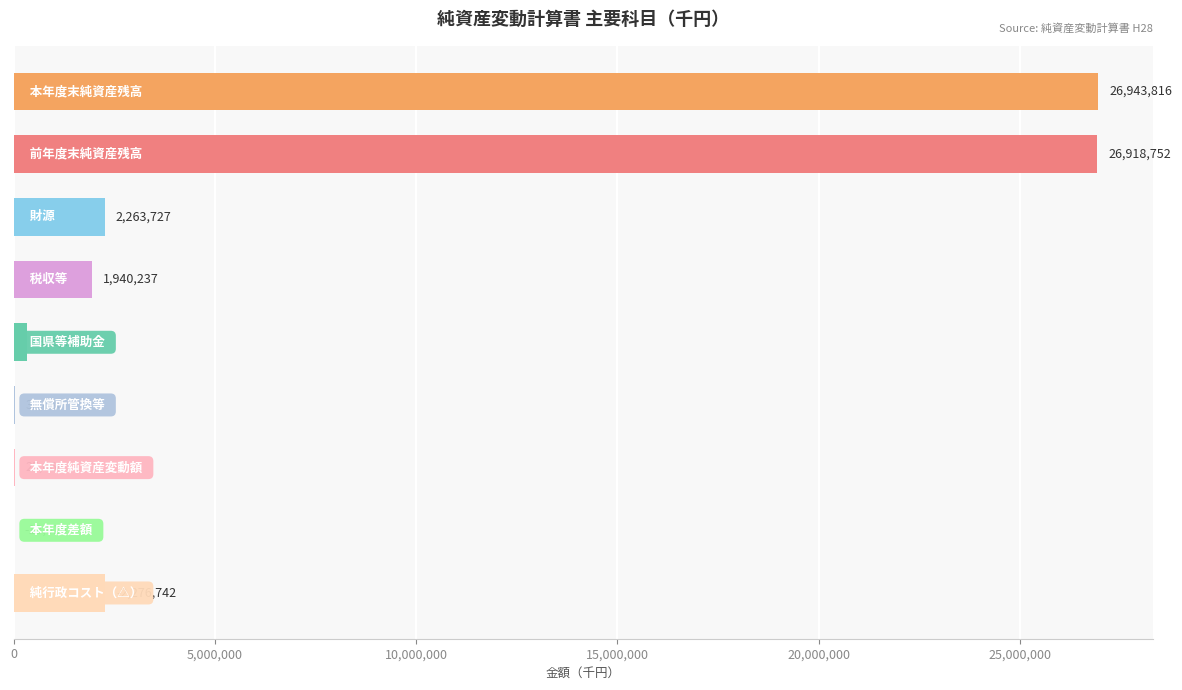

What is the greatest value displayed?

26943816